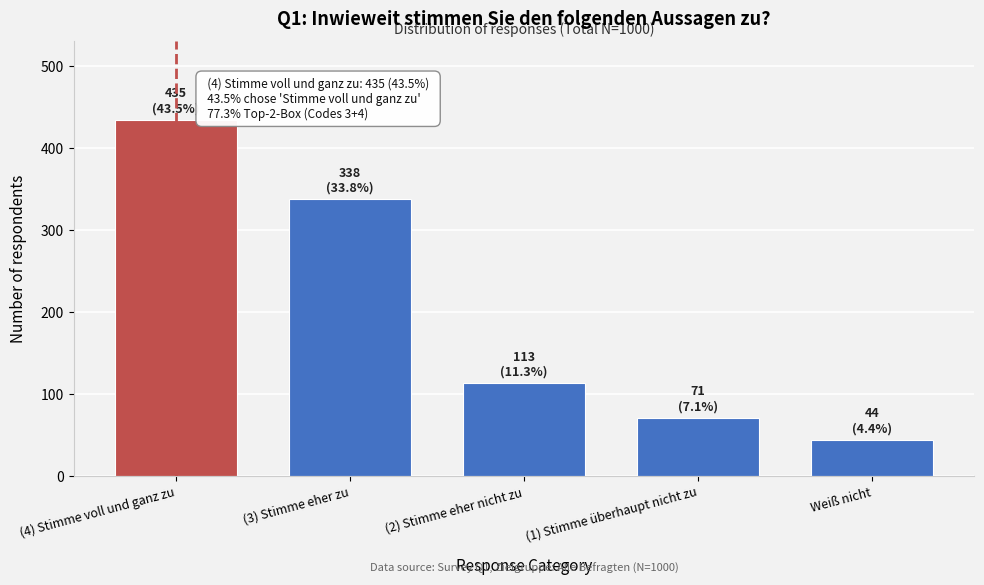

Reading left to right, extract all data points from this chart.

435	338	113	71	44